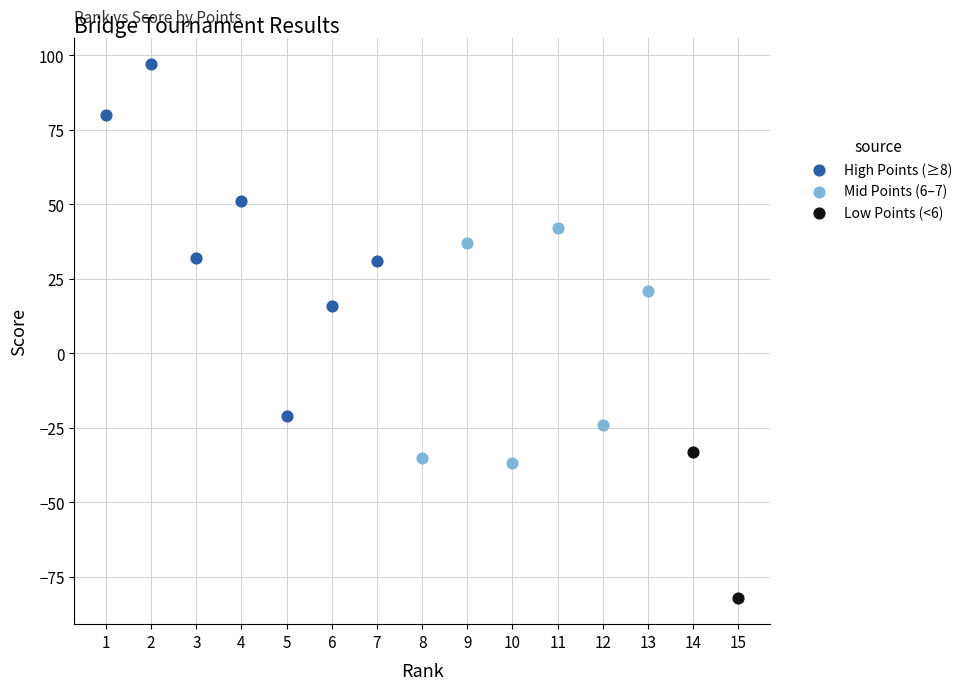

Which series has the widest spread of Y values?

High Points (≥8)